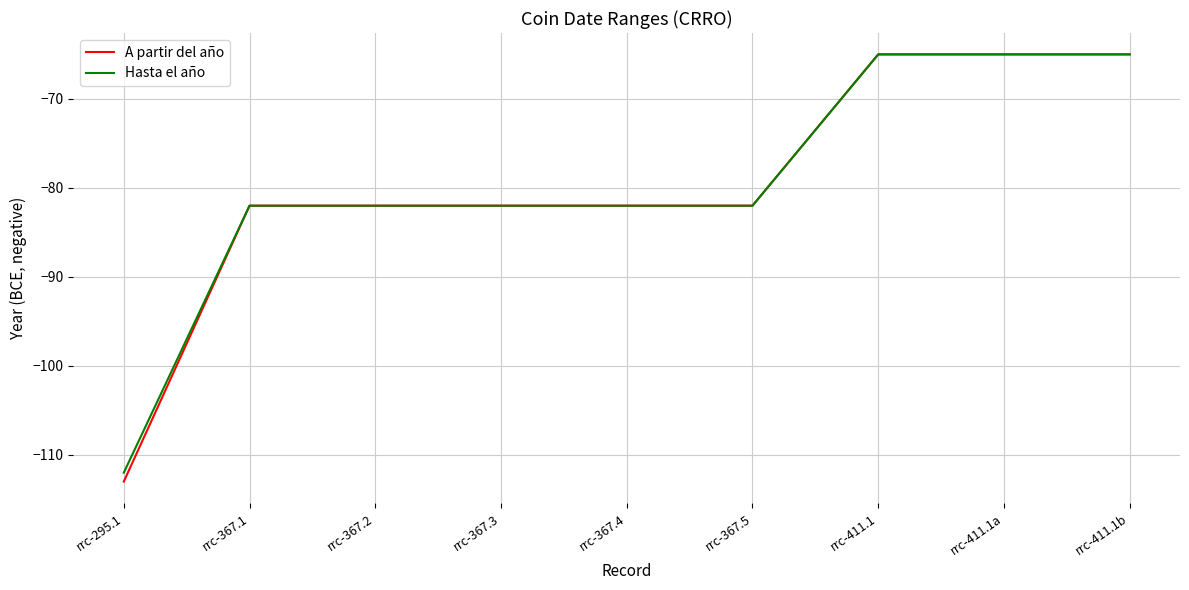

Is it true that A partir del año equals -65 at rrc-411.1?

True